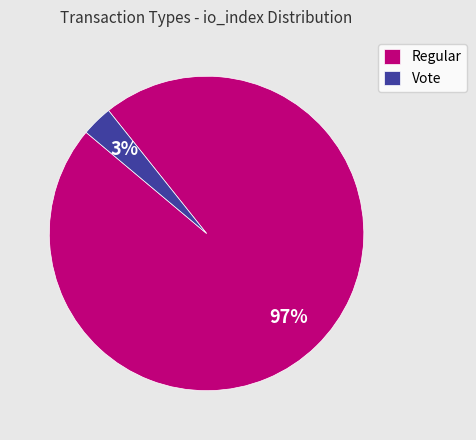

What is the smallest slice in the pie chart?

Vote